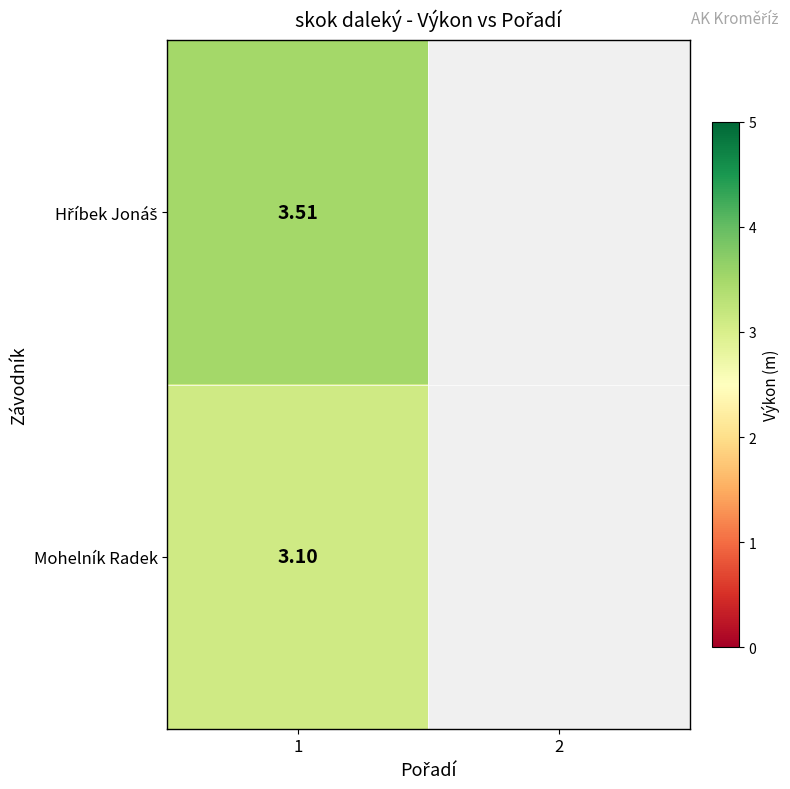

What value does the Hříbek Jonáš series have at 1?

3.5